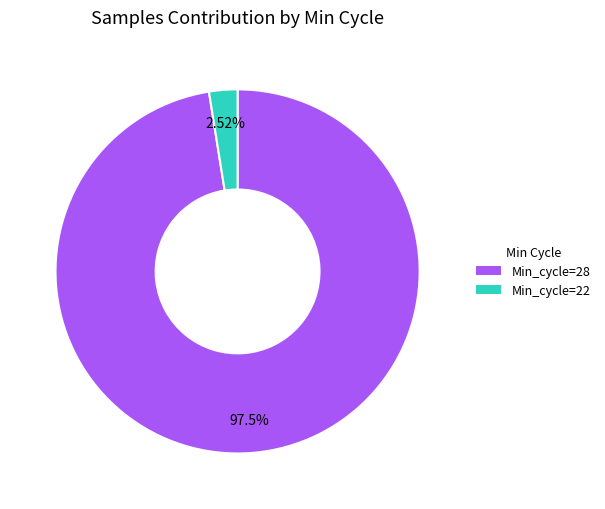

Which has a higher value, Min_cycle=28 or Min_cycle=22?

Min_cycle=28